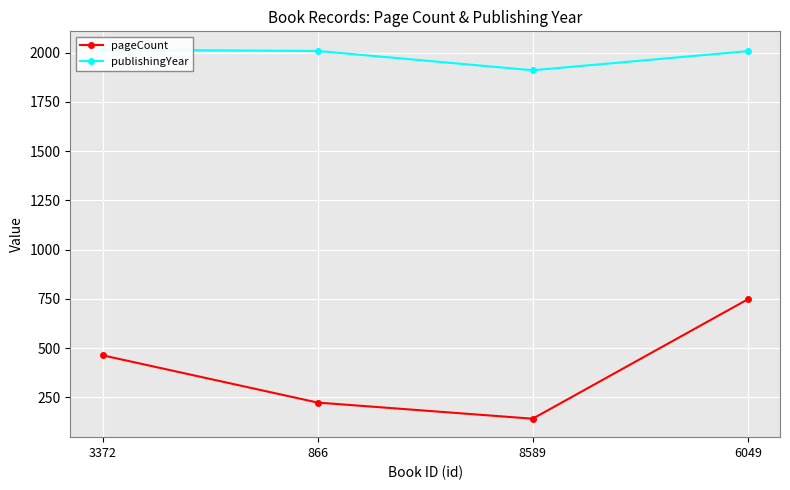

True or false: publishingYear and pageCount cross at least once.

False